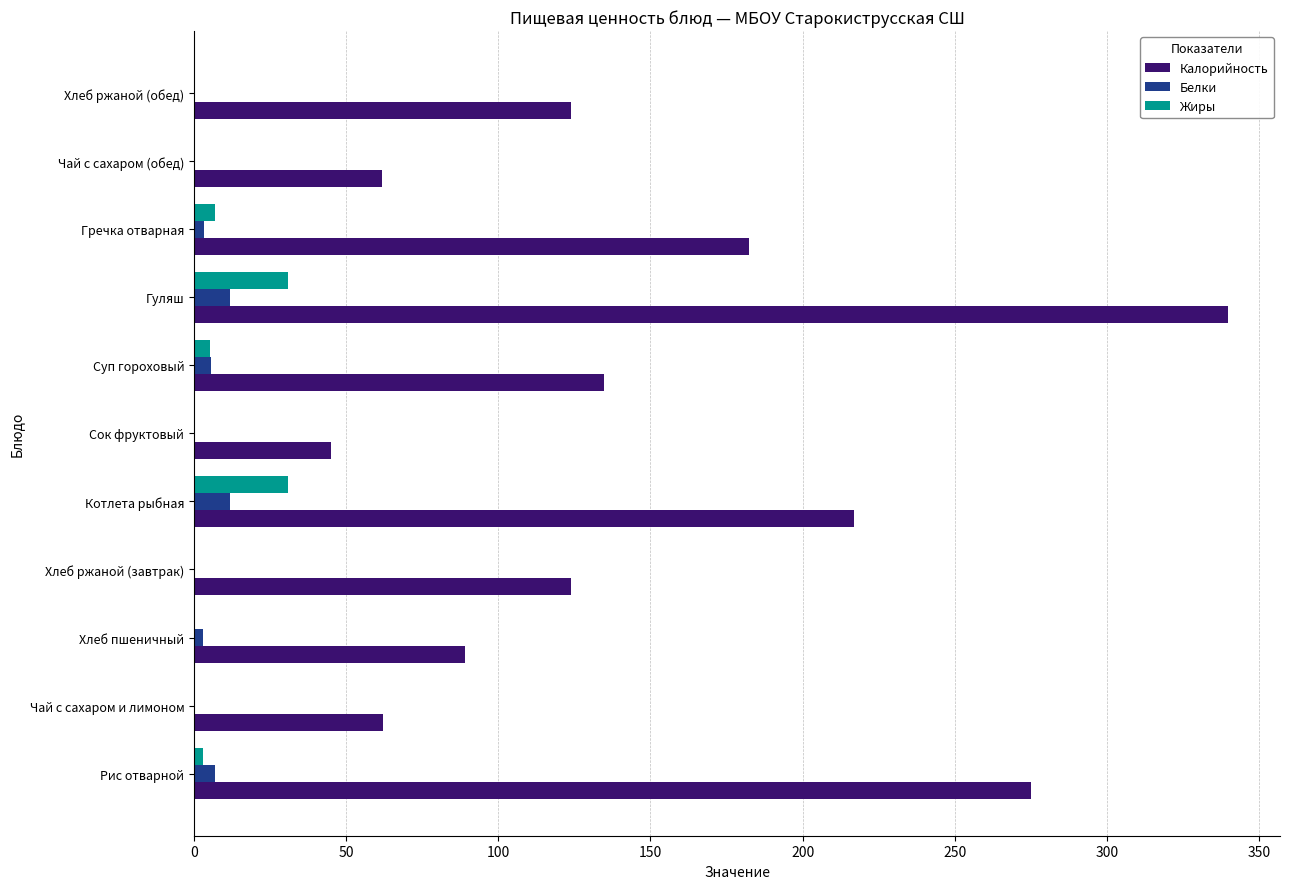

Is it true that Калорийность equals 124.0 at Хлеб ржаной (обед)?

True